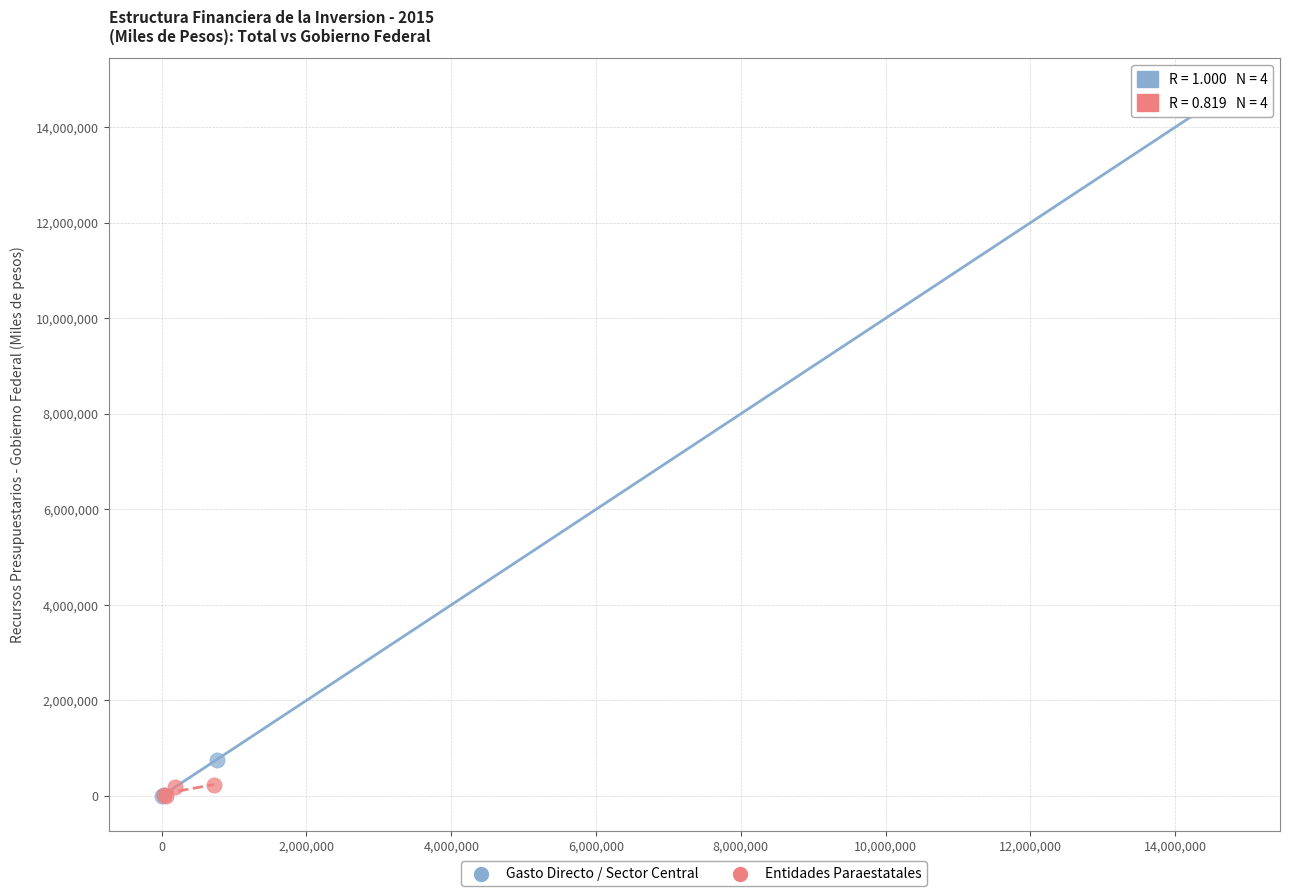

What are all the series names shown in the legend?

Gasto Directo / Sector Central, Entidades Paraestatales